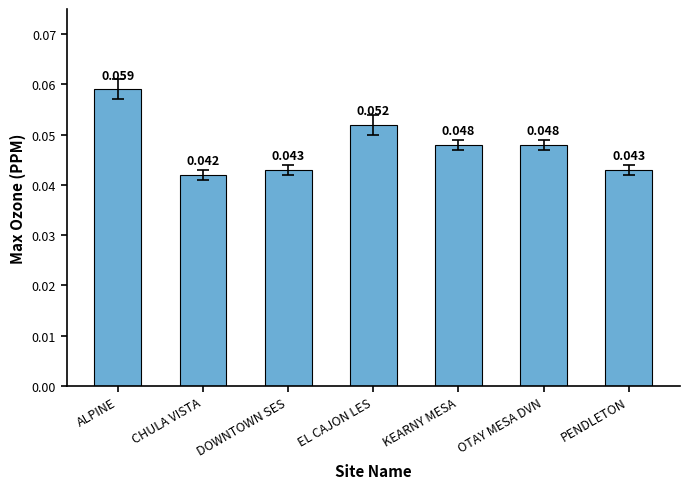

Are the bars grouped side by side (vs. stacked)?

No